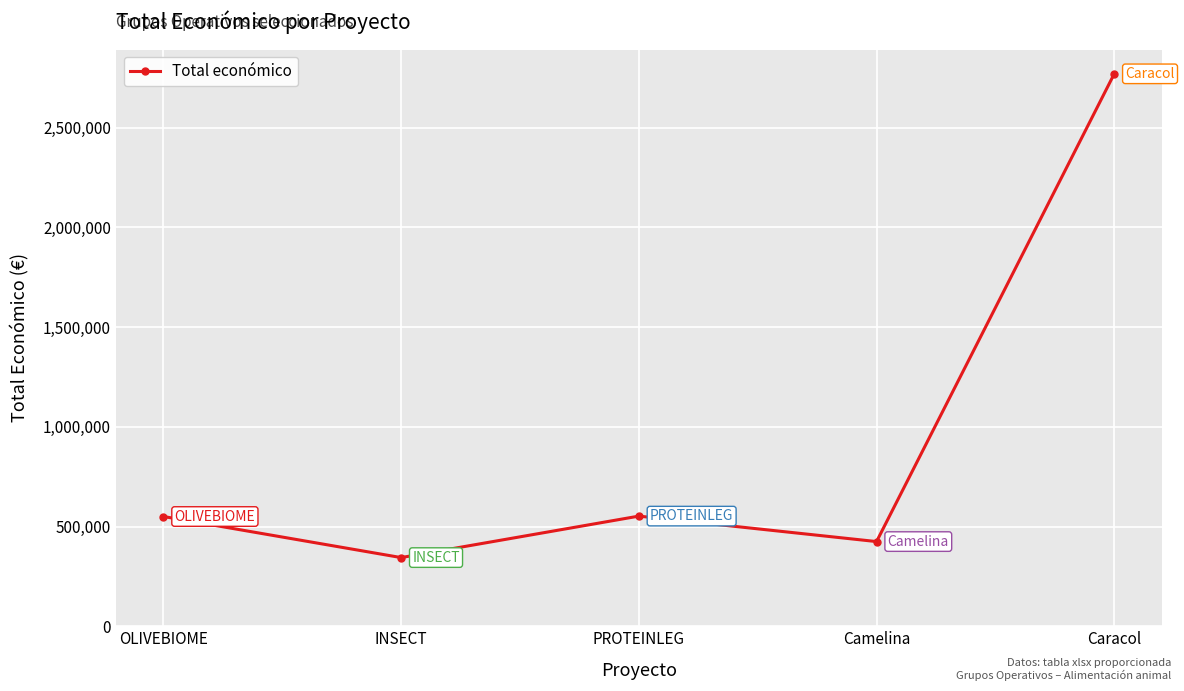

What is the smallest value displayed?

344243